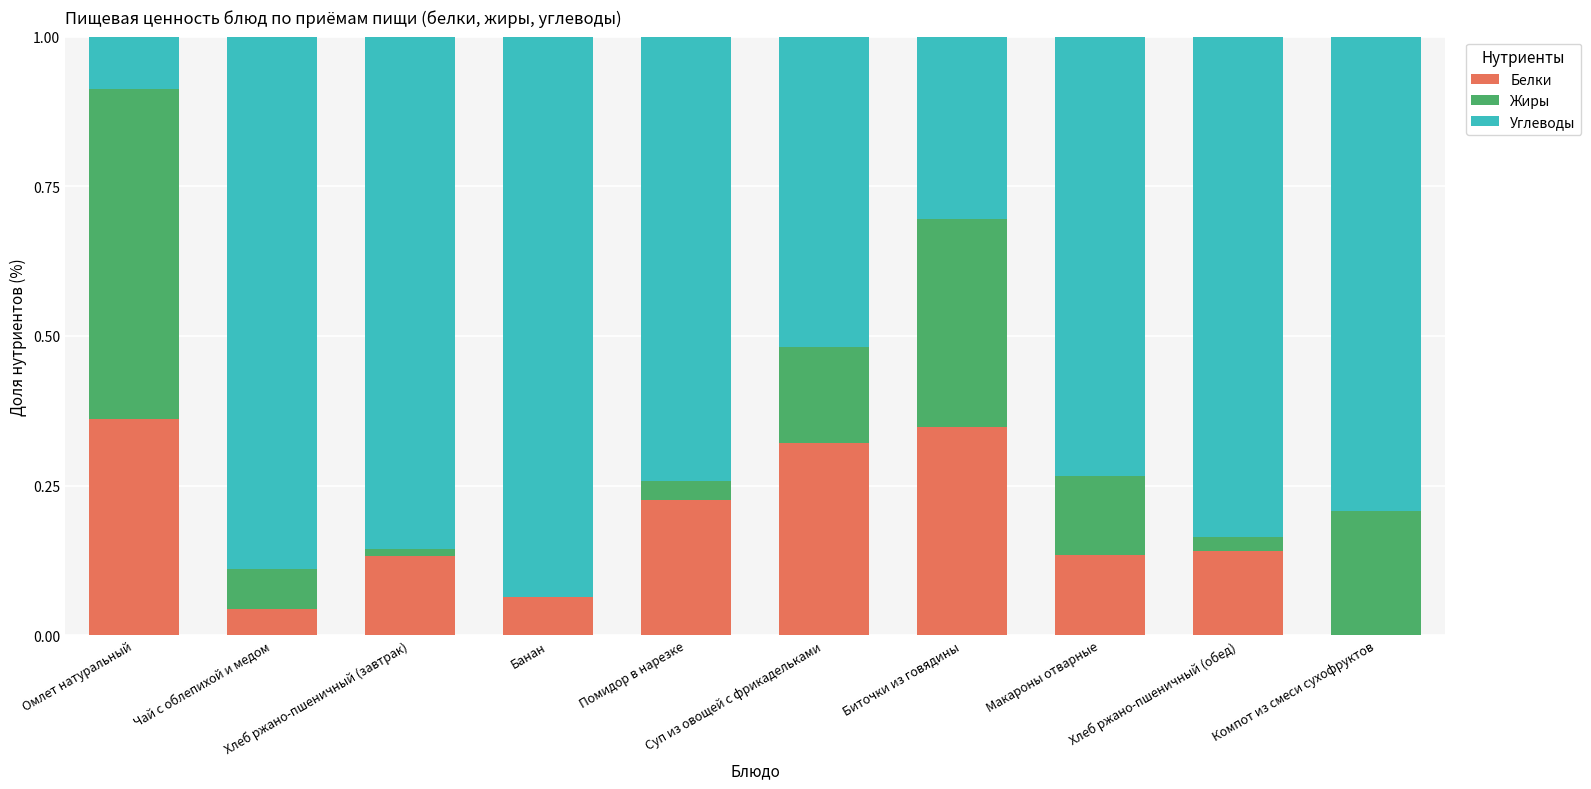

What is the sum of all Белки values?

1.8